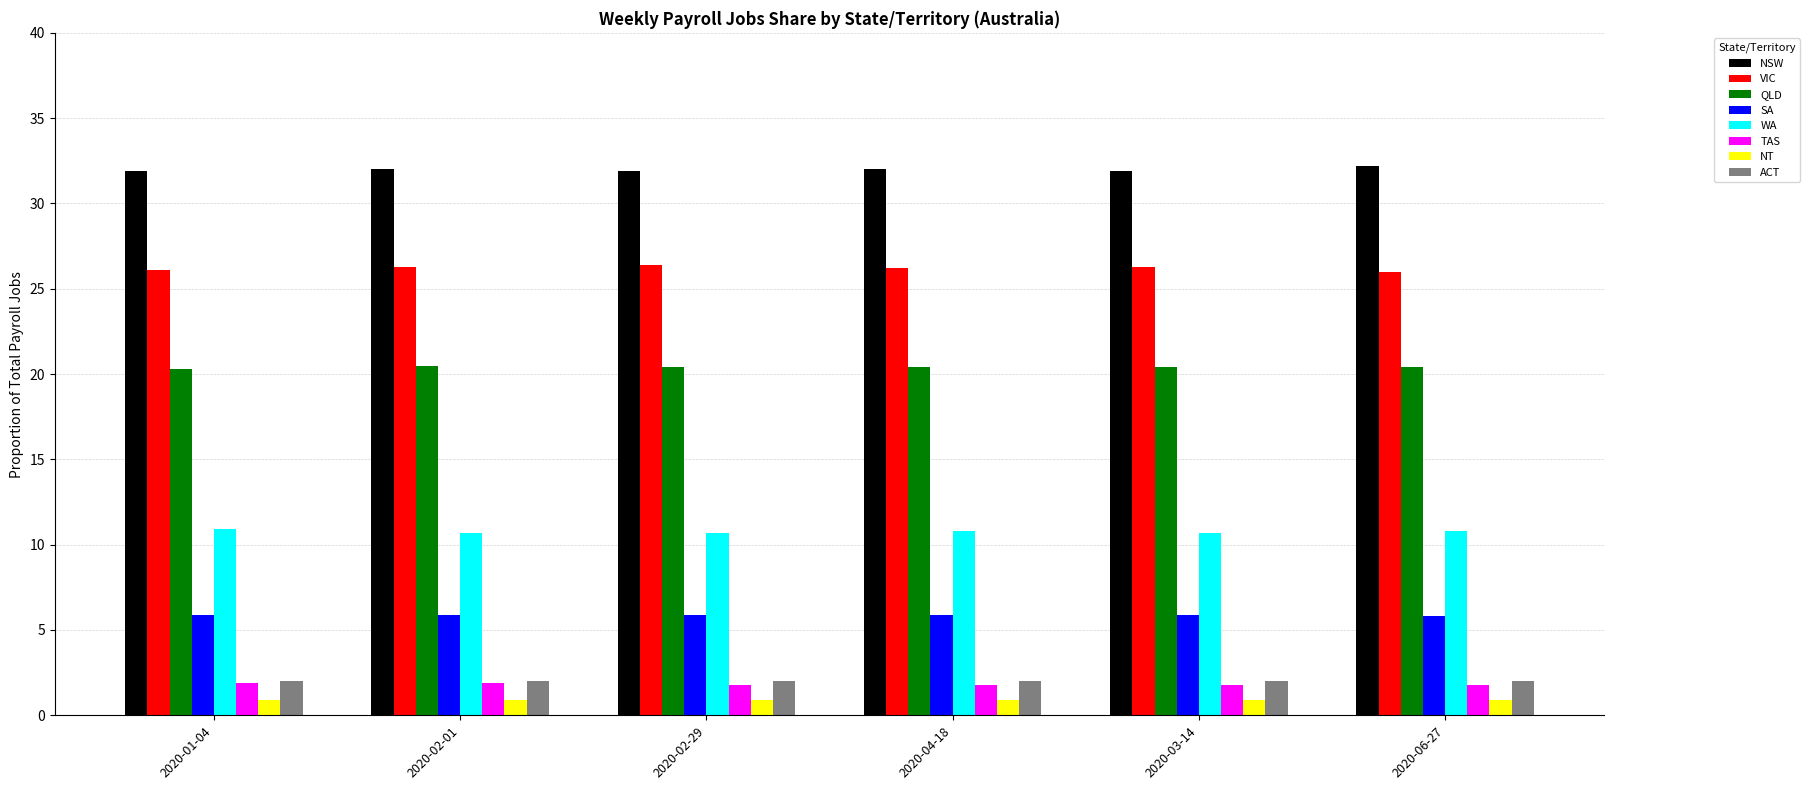

Is the value of QLD at 2020-01-04 greater than the value of NSW at 2020-06-27?

No